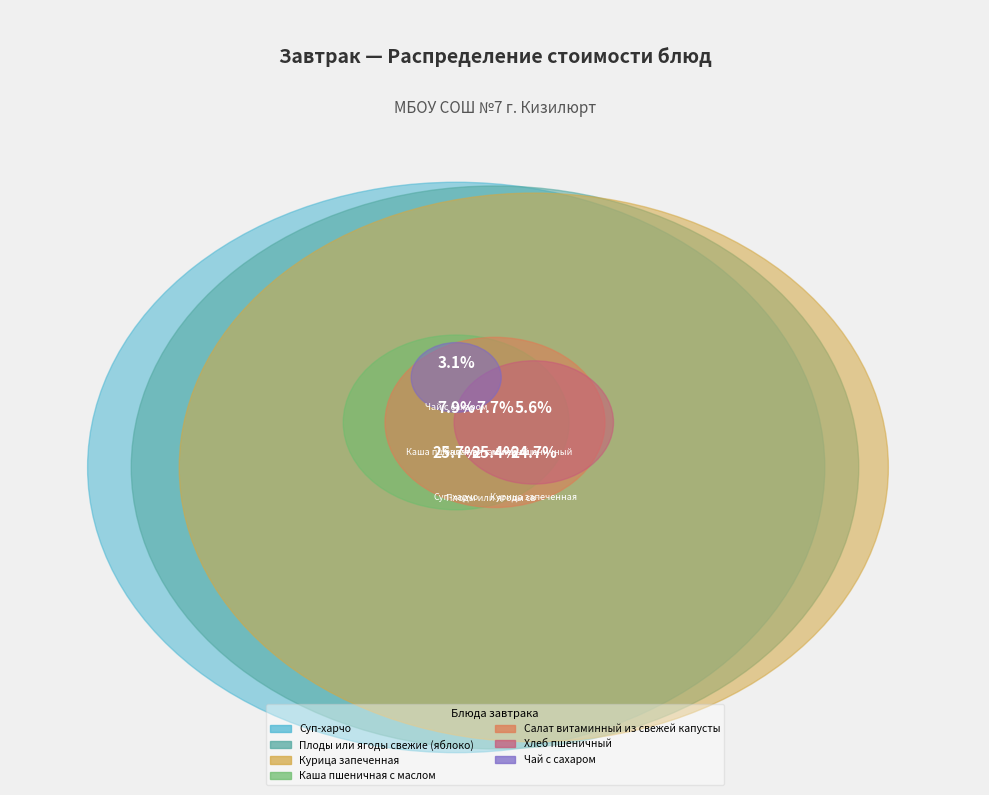

To the nearest percent, what is the difference between the Салат витаминный из свежей капусты and Курица запеченная slice percentages?

17%